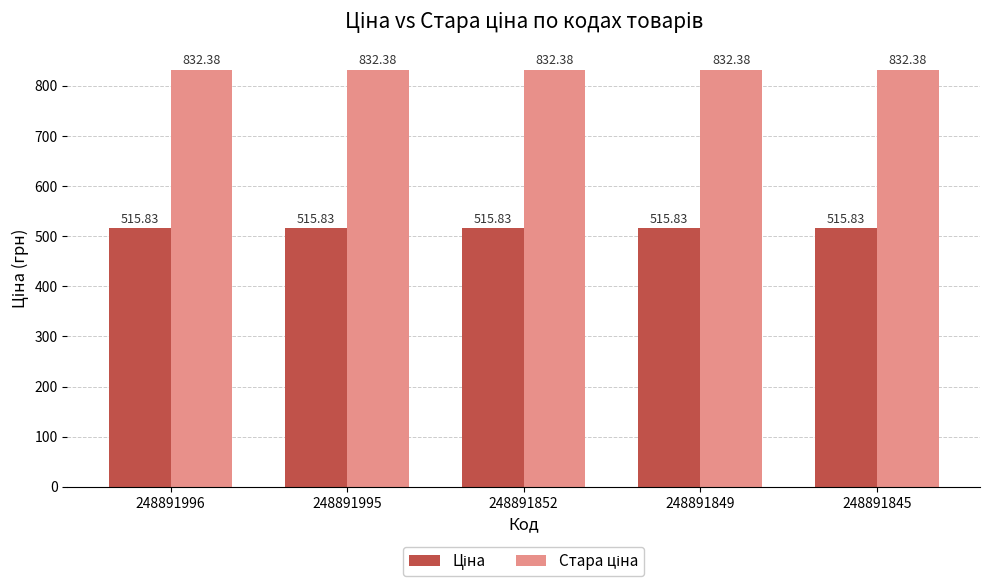

What is the total value across all series at 248891849?

1348.2